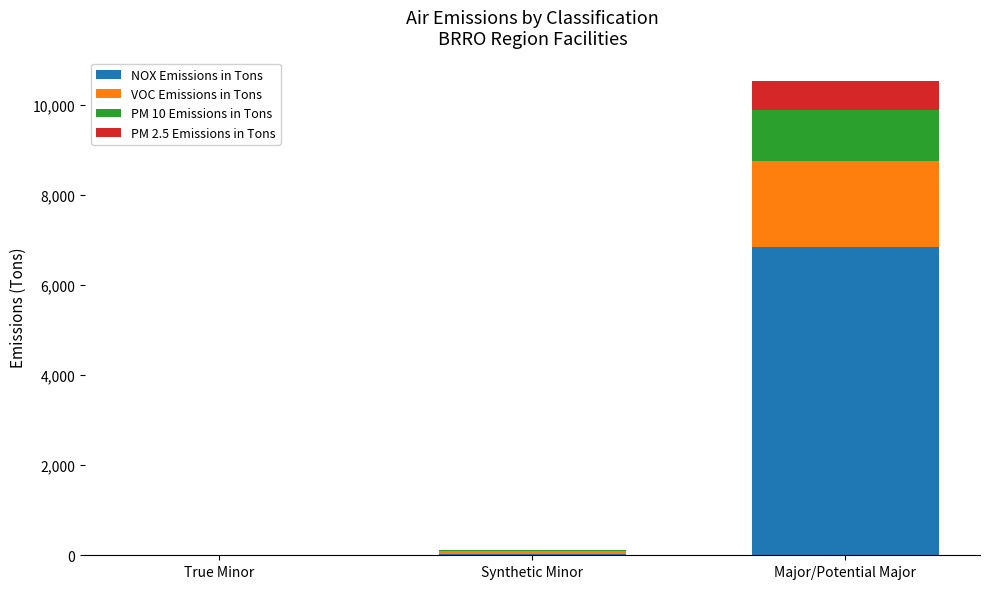

Are the bars horizontal?

No